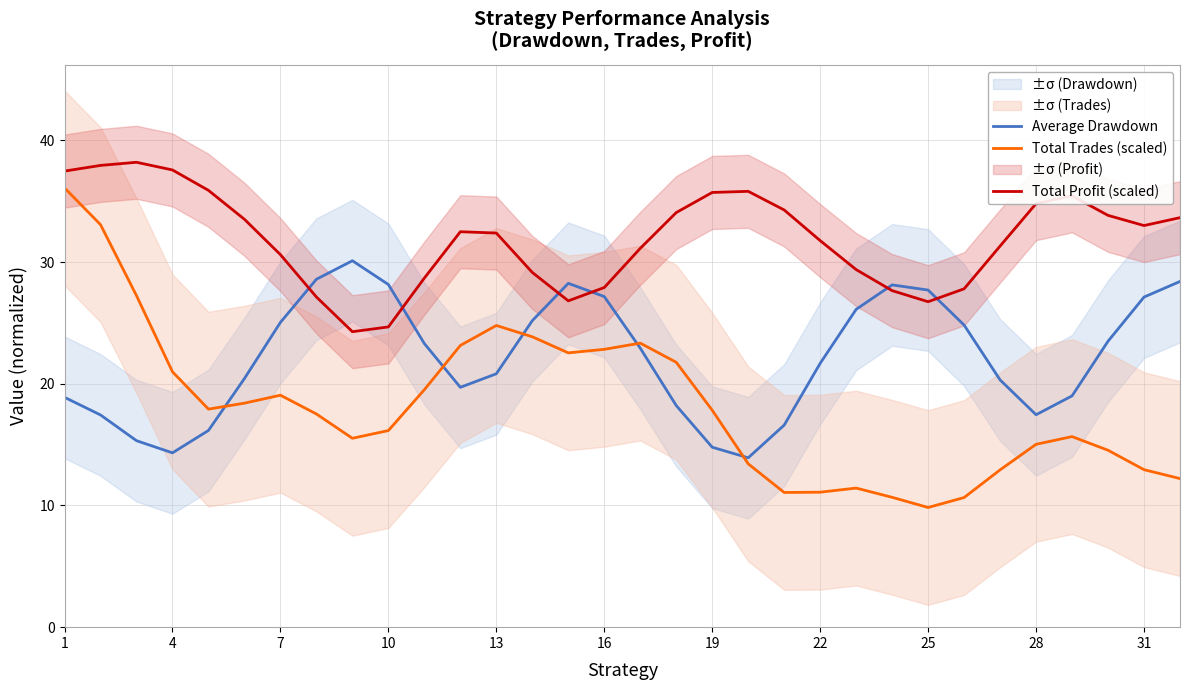

What is the highest value of the Average Drawdown series?

30.1